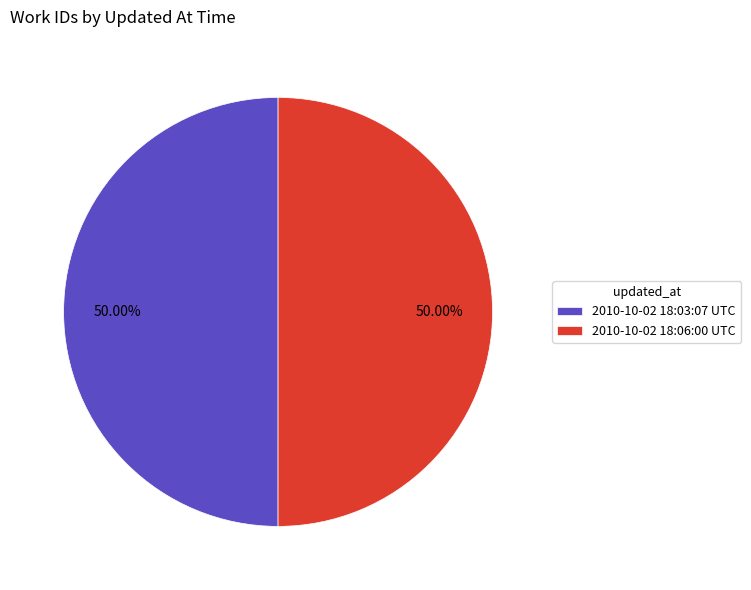

Do 2010-10-02 18:03:07 UTC and 2010-10-02 18:06:00 UTC together represent more than half of the pie?

Yes